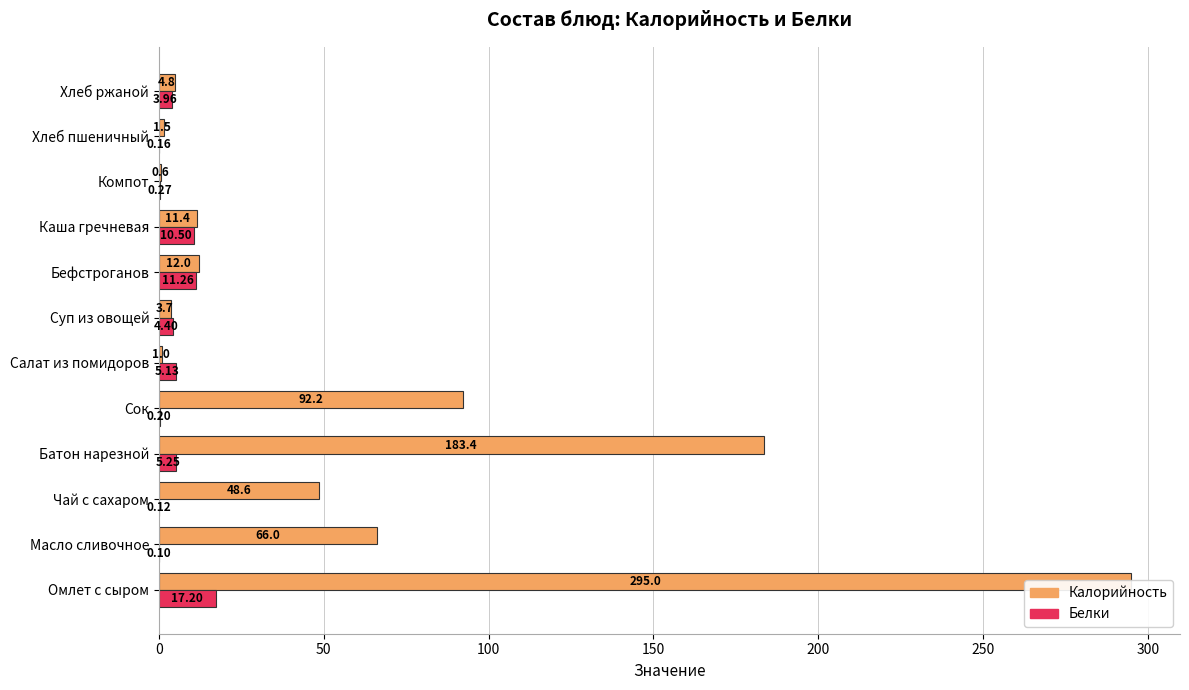

True or false: Белки has a value of 4.0 at Хлеб ржаной.

True